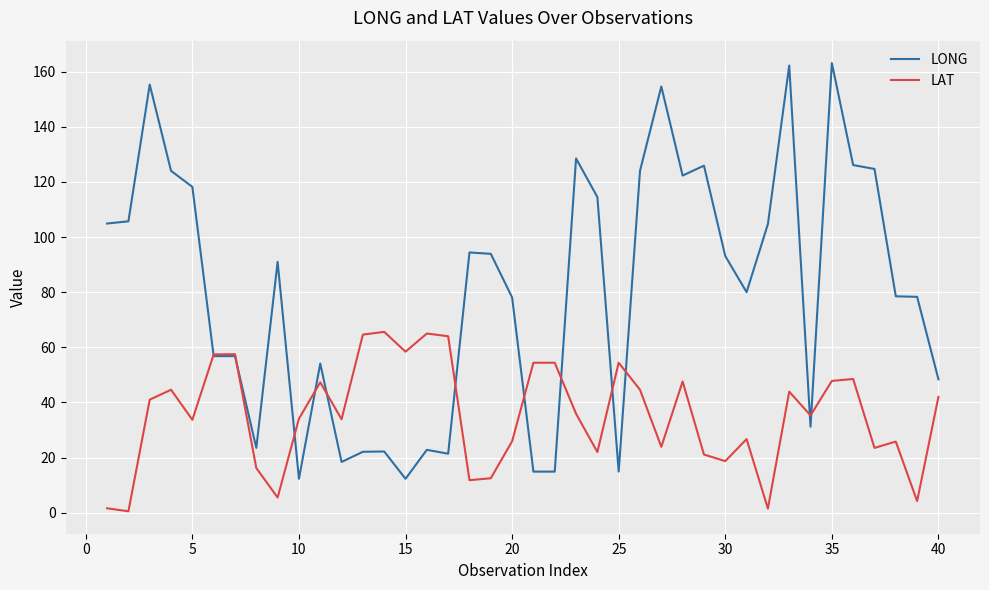

List the series in order of their peak value, lowest first.

LAT, LONG